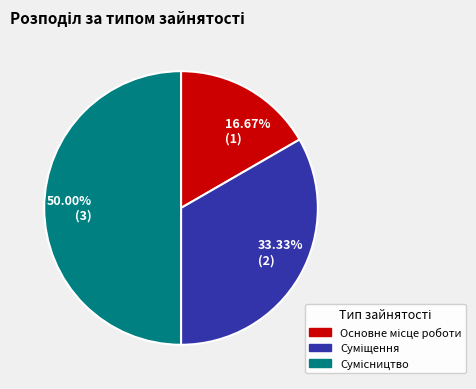

Is there any slice that represents more than half of the pie?

No